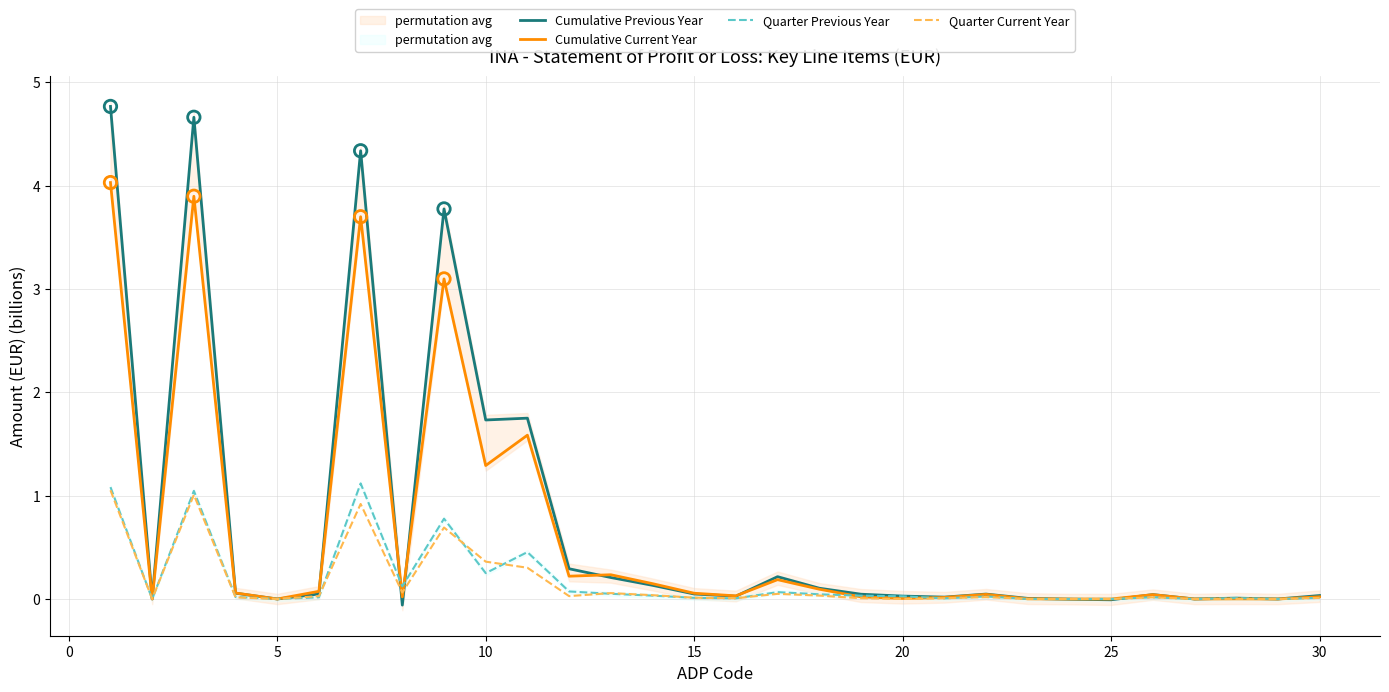

Which series has the largest total across all categories?

Cumulative Previous Year